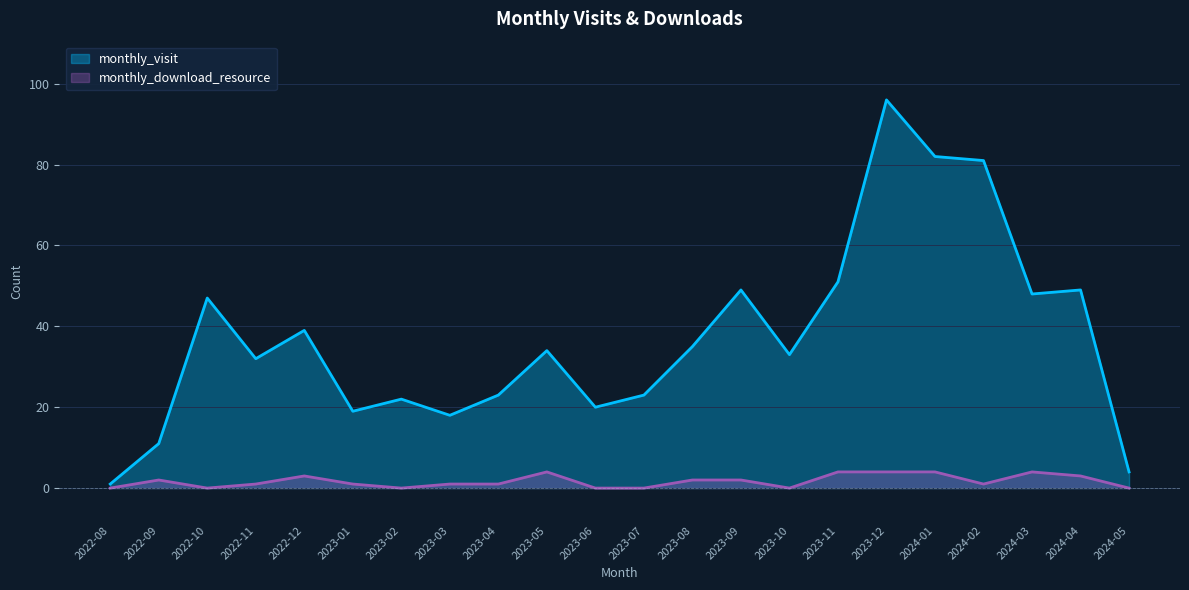

How many lines are shown in the chart?

2